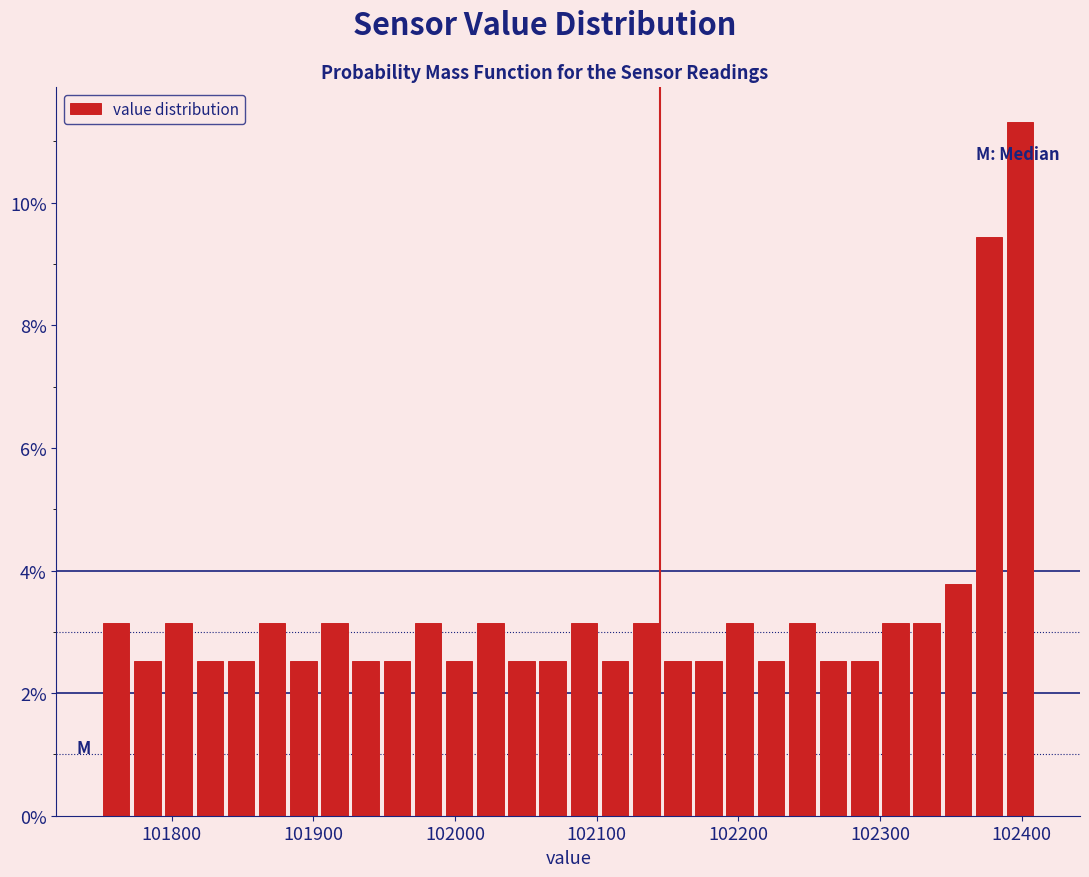

Around what value on the x-axis is the tallest bar? Give the approximate position of its centre, as read against the axis.

102400